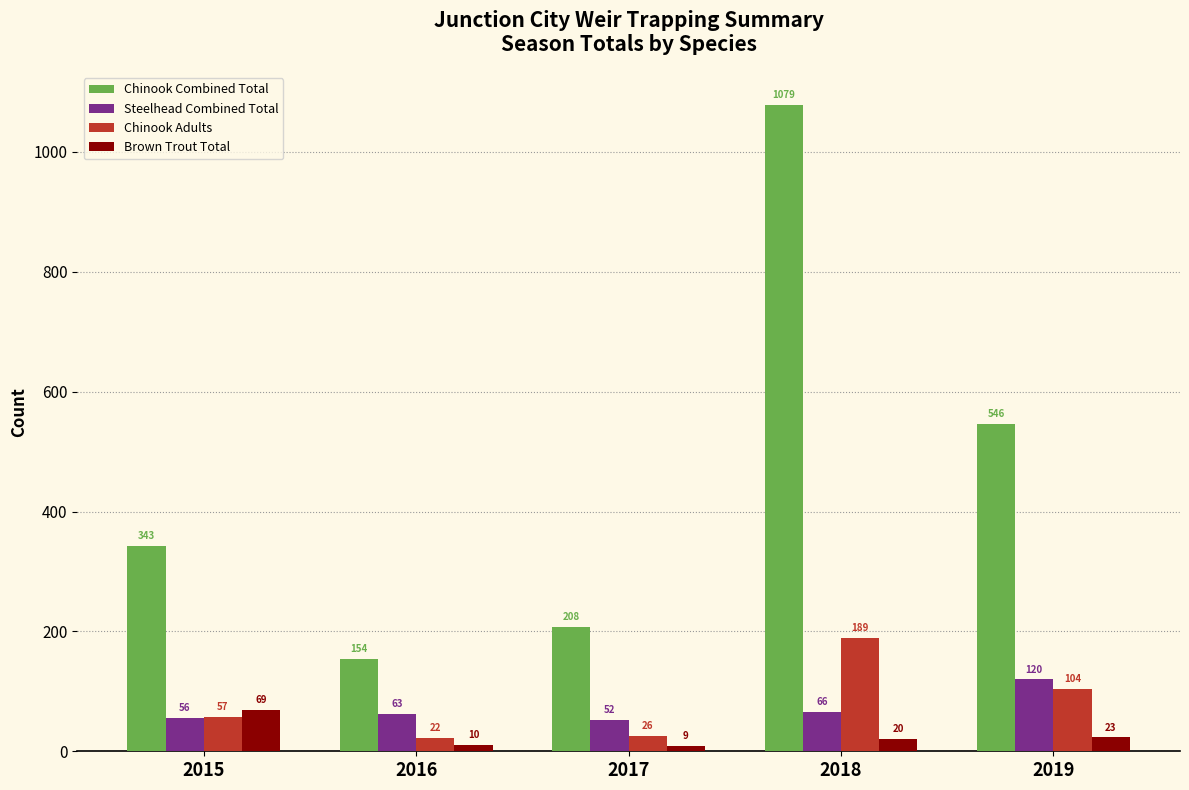

At which category is the sum across all series the highest?

2018